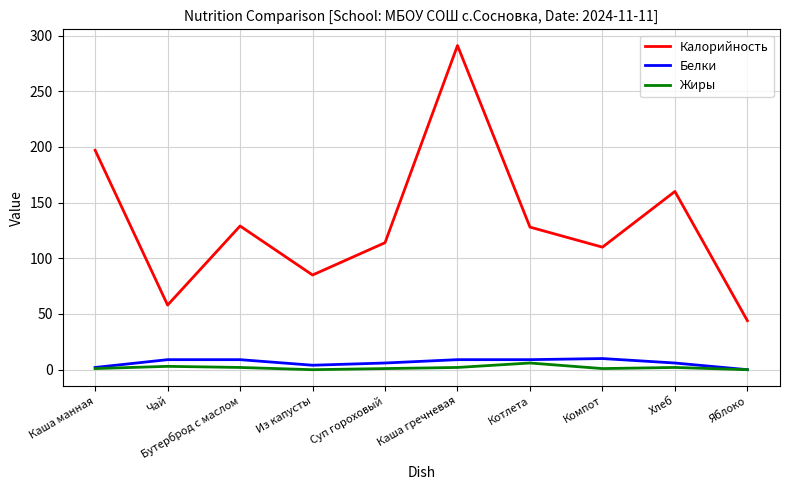

How many Жиры values are between 1 and 2?

6